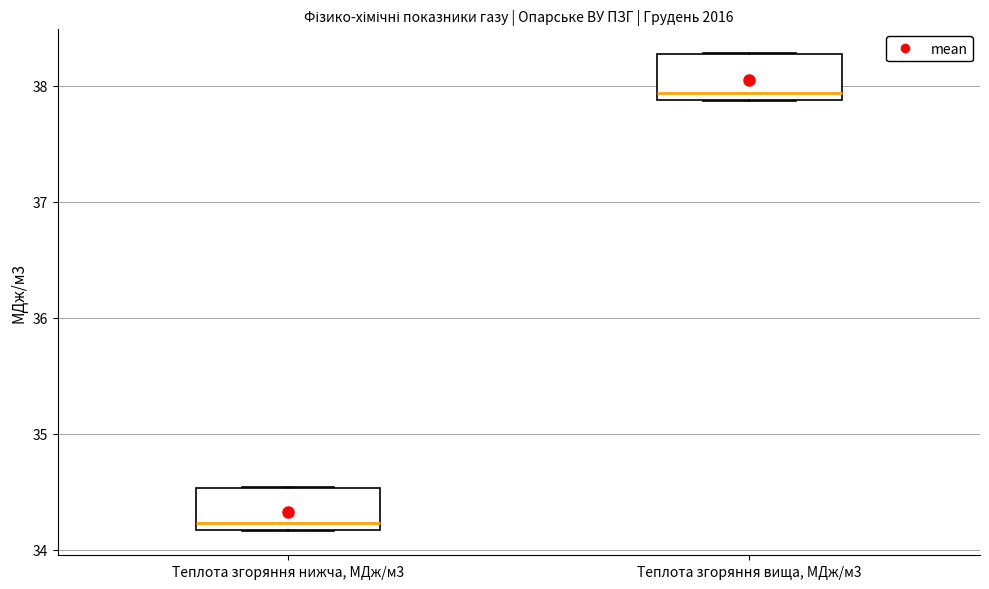

Where is the upper edge of the box for Теплота згоряння нижча, МДж/м3 on the y-axis? The values are not printed on the chart, so give them approximately, as read against the axis.

34.5